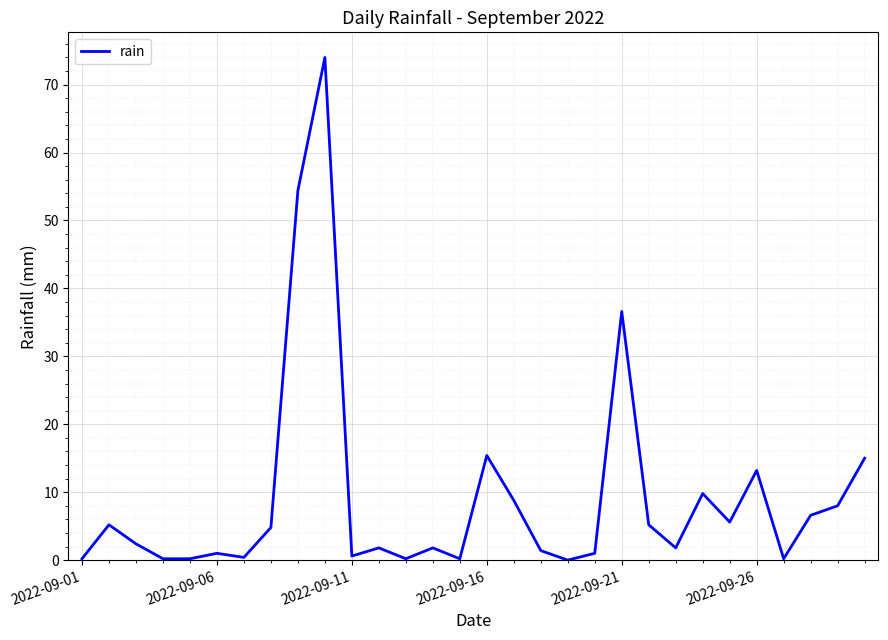

How many lines are shown in the chart?

1